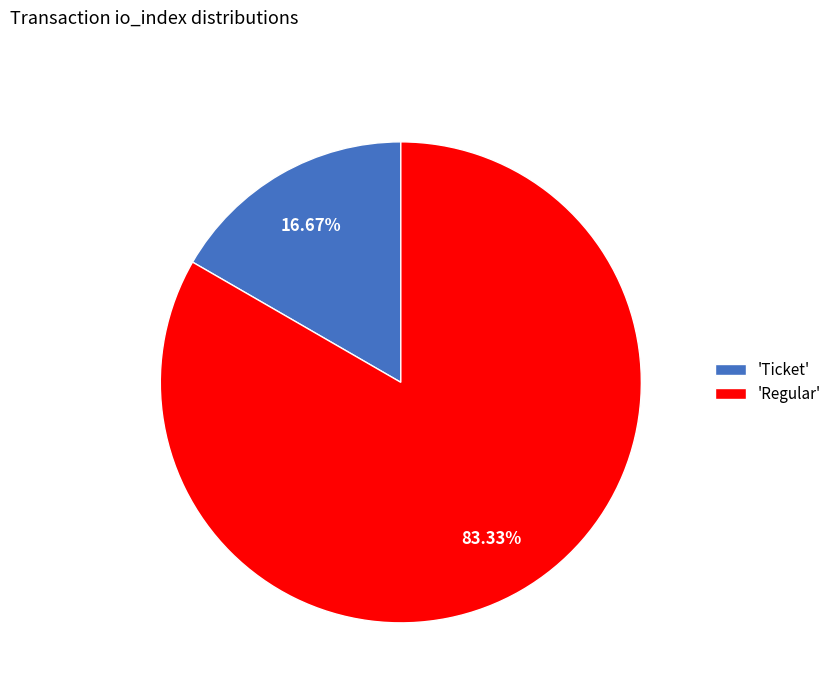

What is the majority slice?

'Regular'